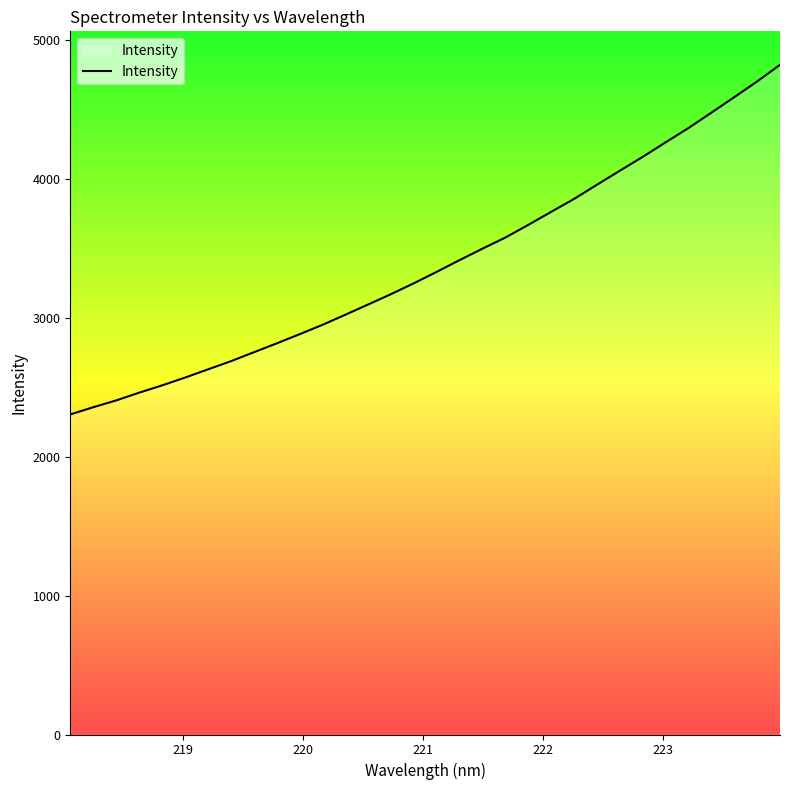

What is the maximum value shown in the chart?

4820.0